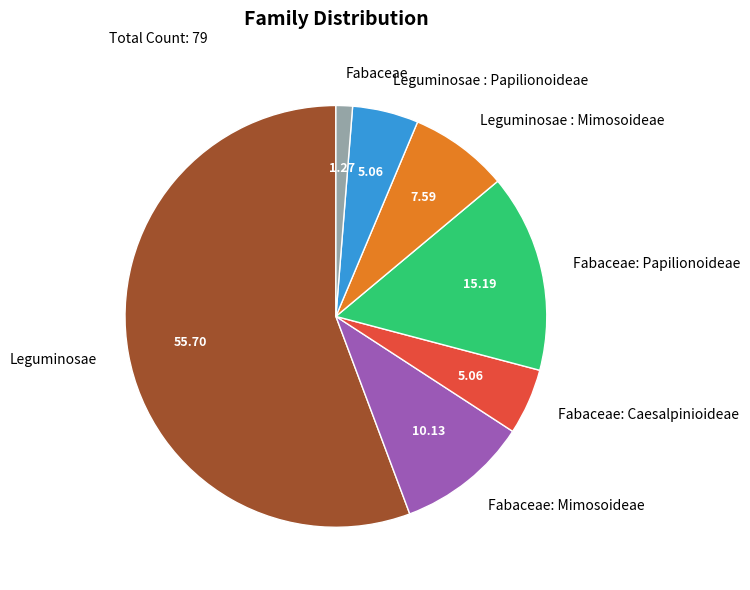

What is the largest slice in the pie chart?

Leguminosae